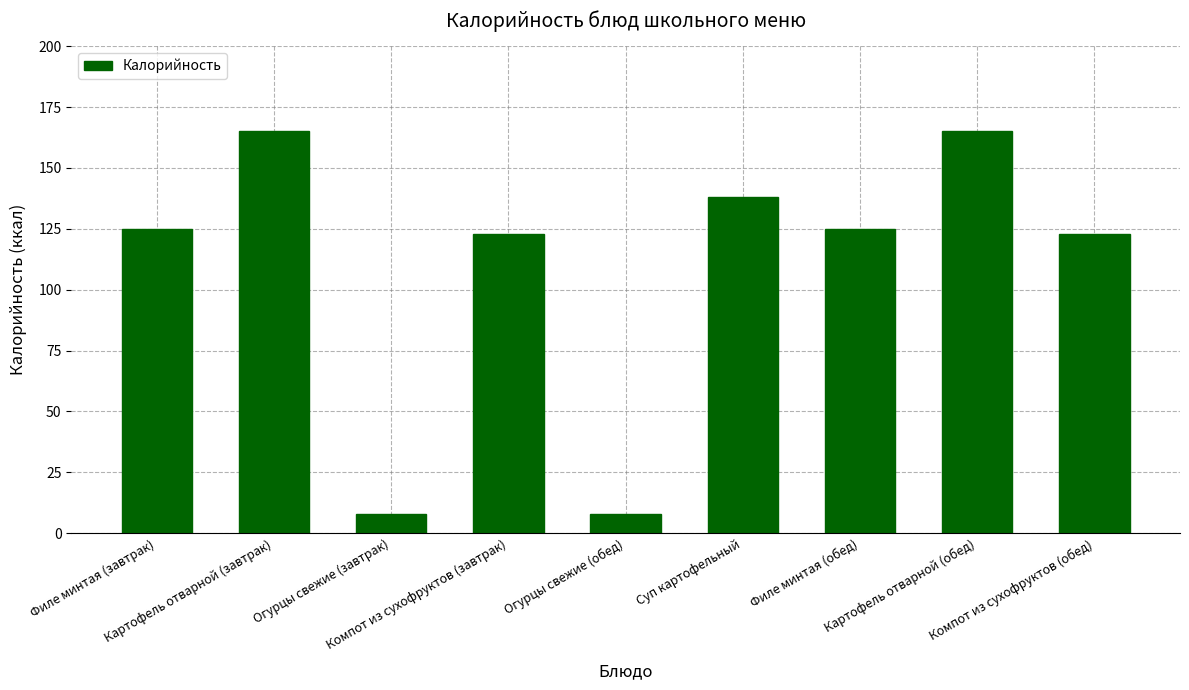

What is the value of the 2nd bar from the left?

165